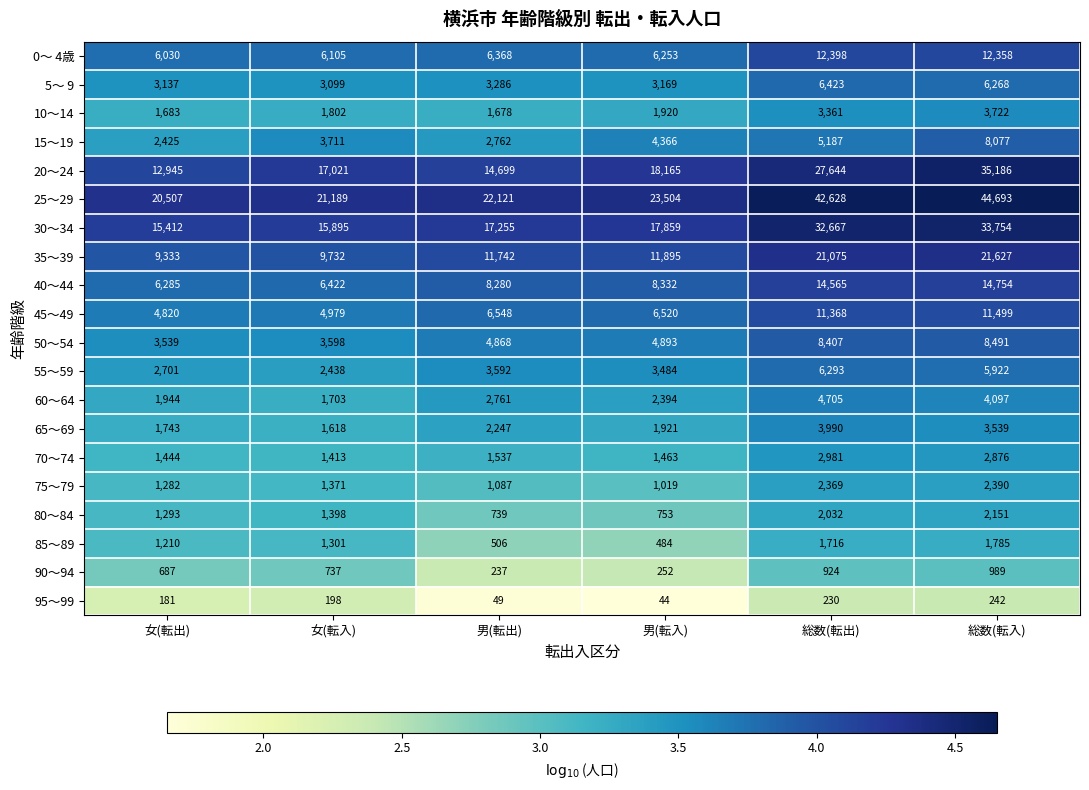

At which category is the sum across all series the highest?

総数(転入)